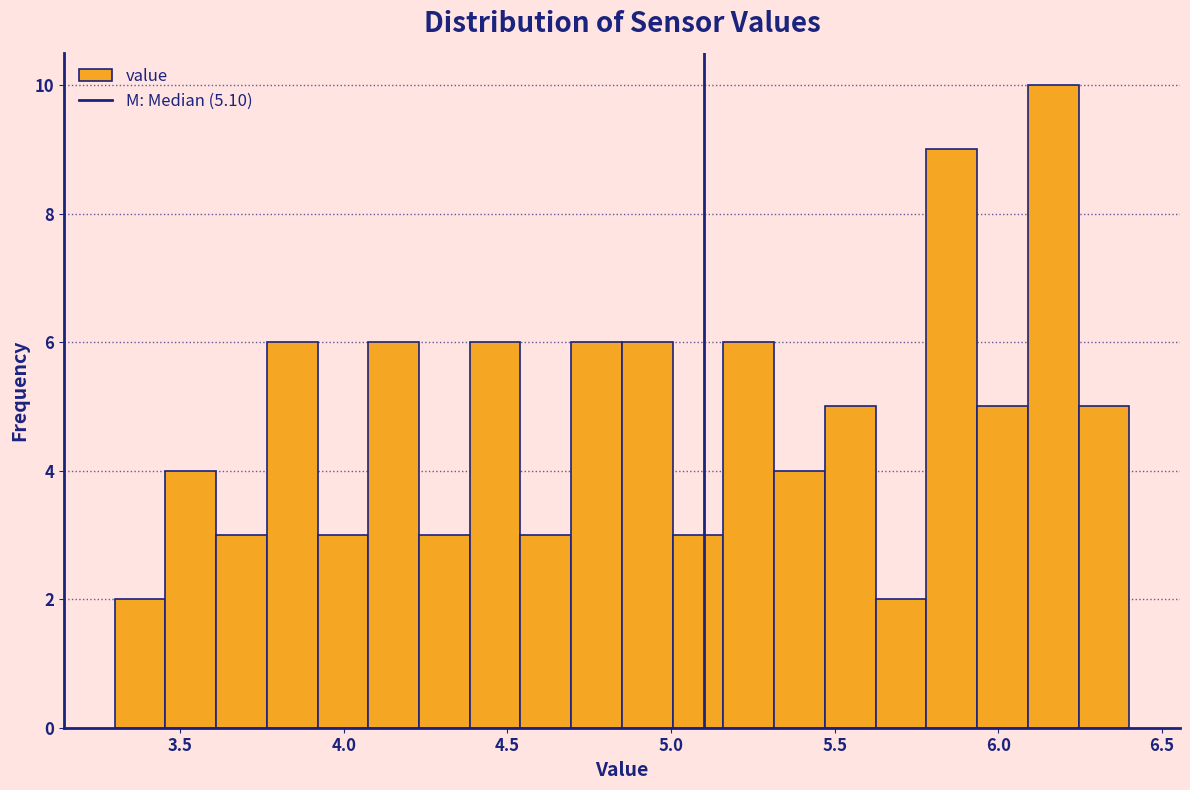

Read against the x-axis, roughly where is the centre of the tallest bar?

6.15